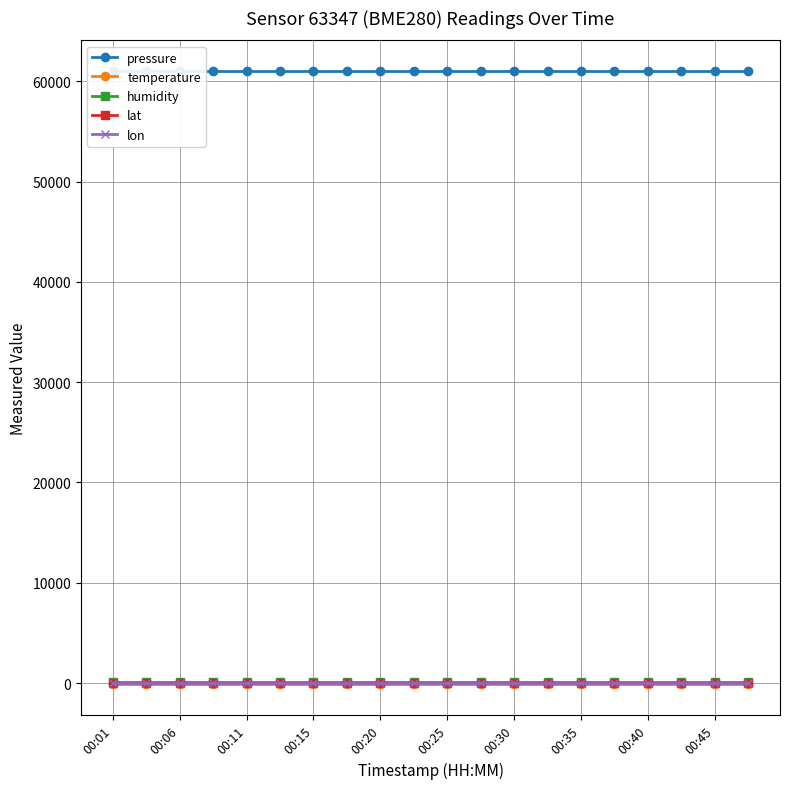

What is the total value across all series at 00:06?

61050.8